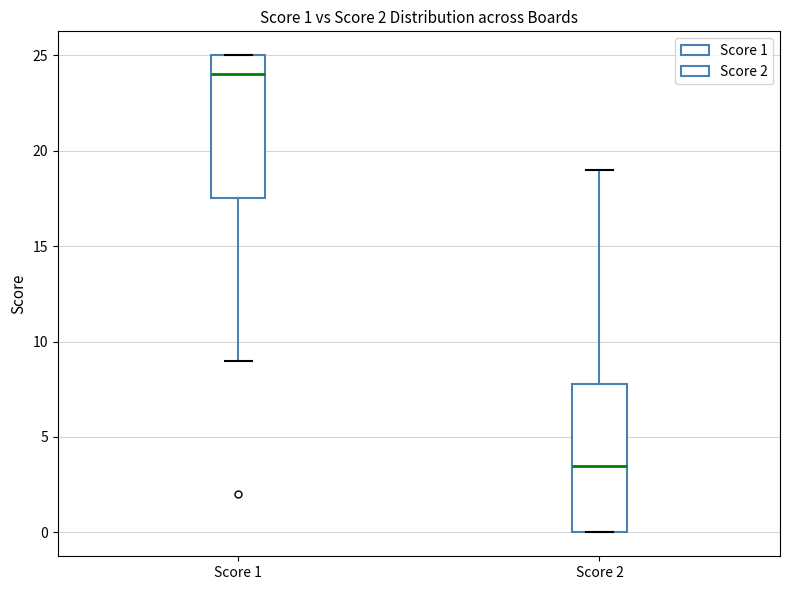

Which box has the highest median line?

Score 1